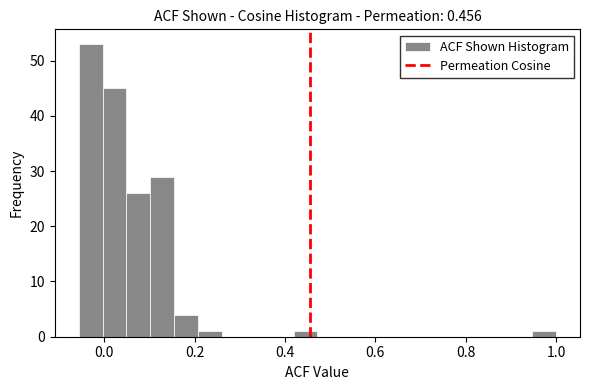

Around what value on the x-axis is the tallest bar? Give the approximate position of its centre, as read against the axis.

-0.04